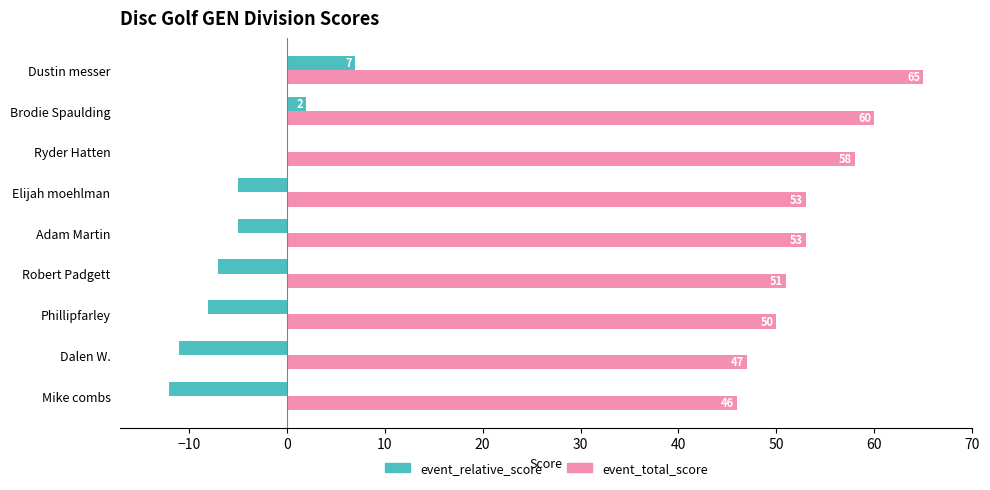

Which label corresponds to the largest value in the chart?

Dustin messer